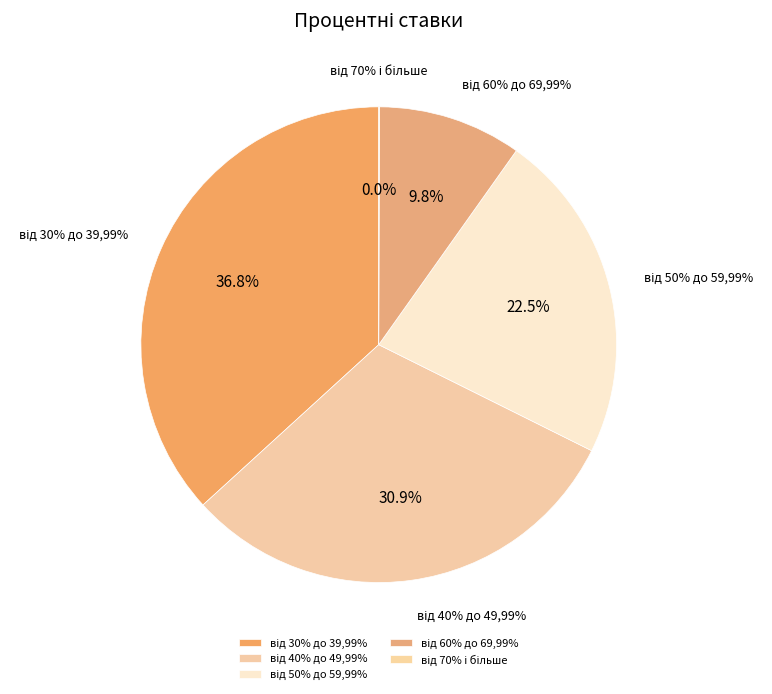

True or false: від 30% до 39,99% accounts for 37% of the total.

True